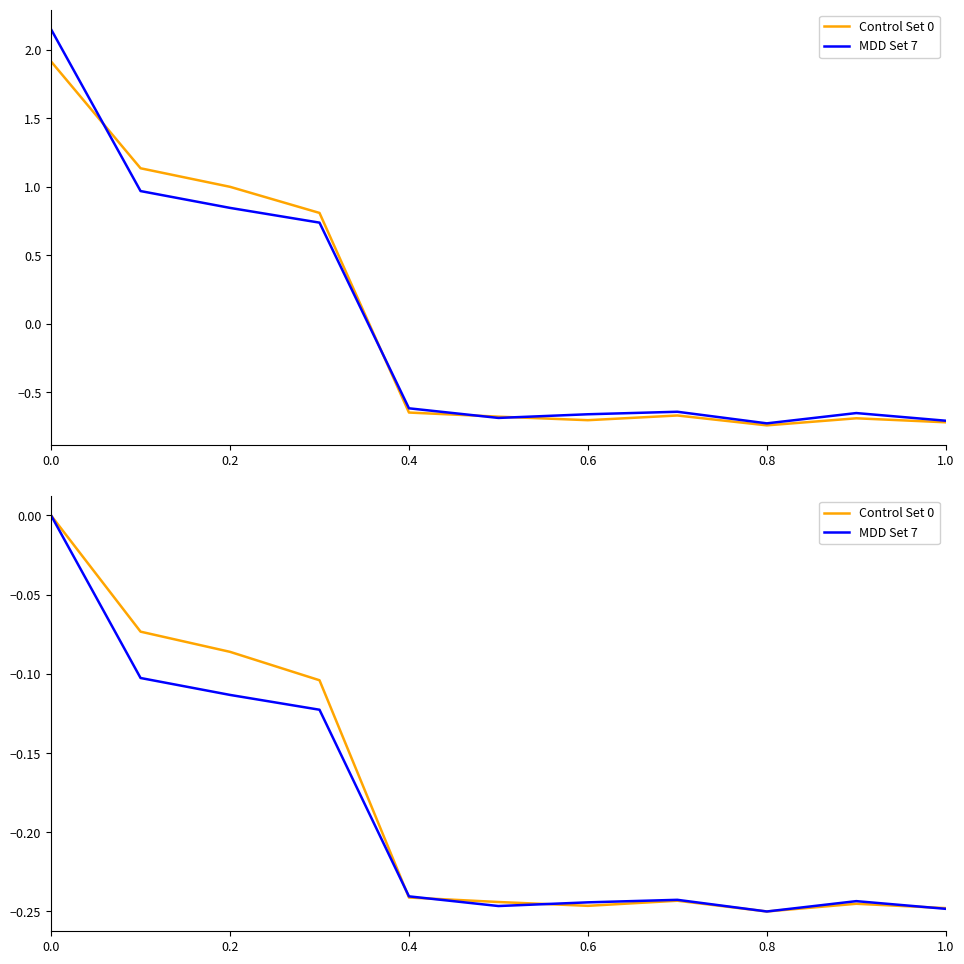

What is the lowest value of the MDD Set 7 series?

-0.2